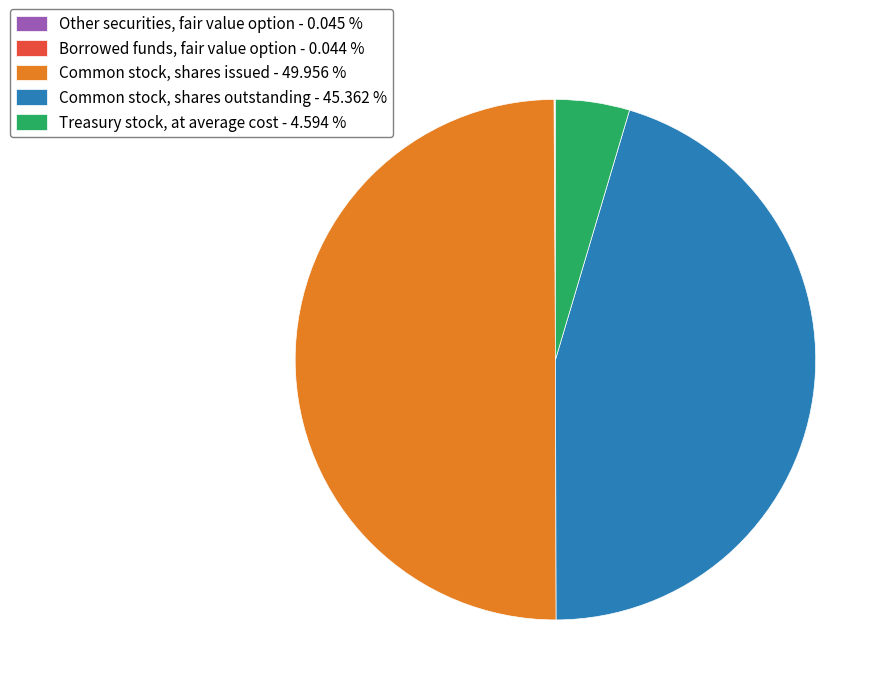

Does Common stock, shares outstanding - 45.362 % account for over 50% of the chart?

No